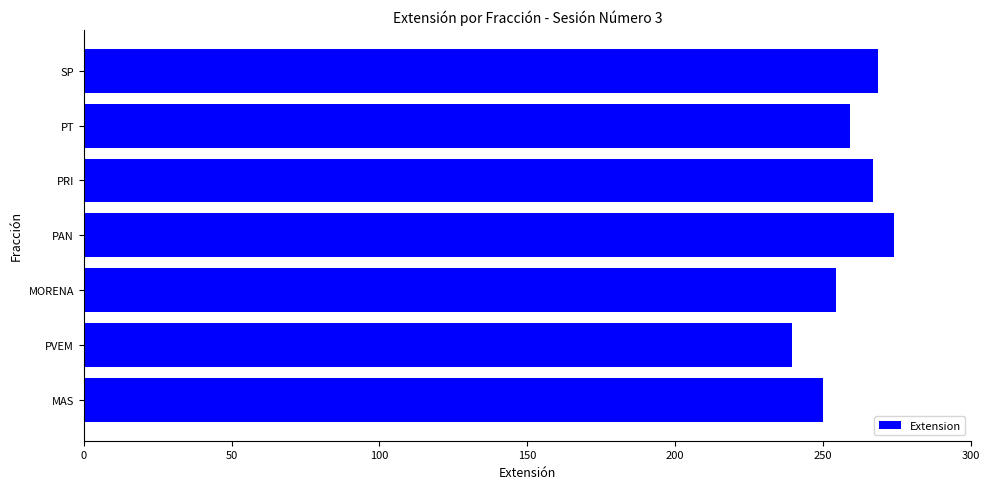

What is the maximum value shown in the chart?

274.0